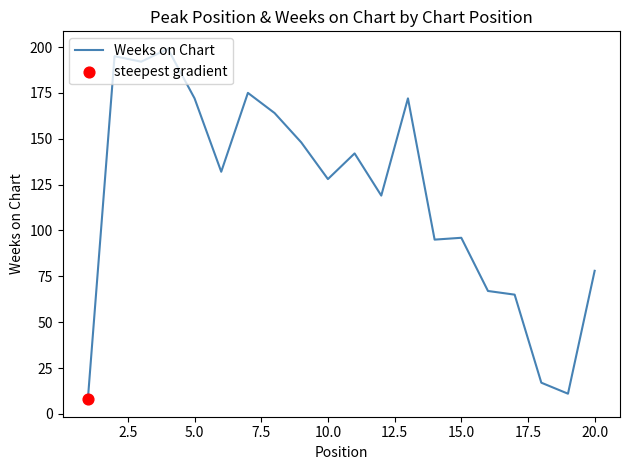

What is the greatest value displayed?

199